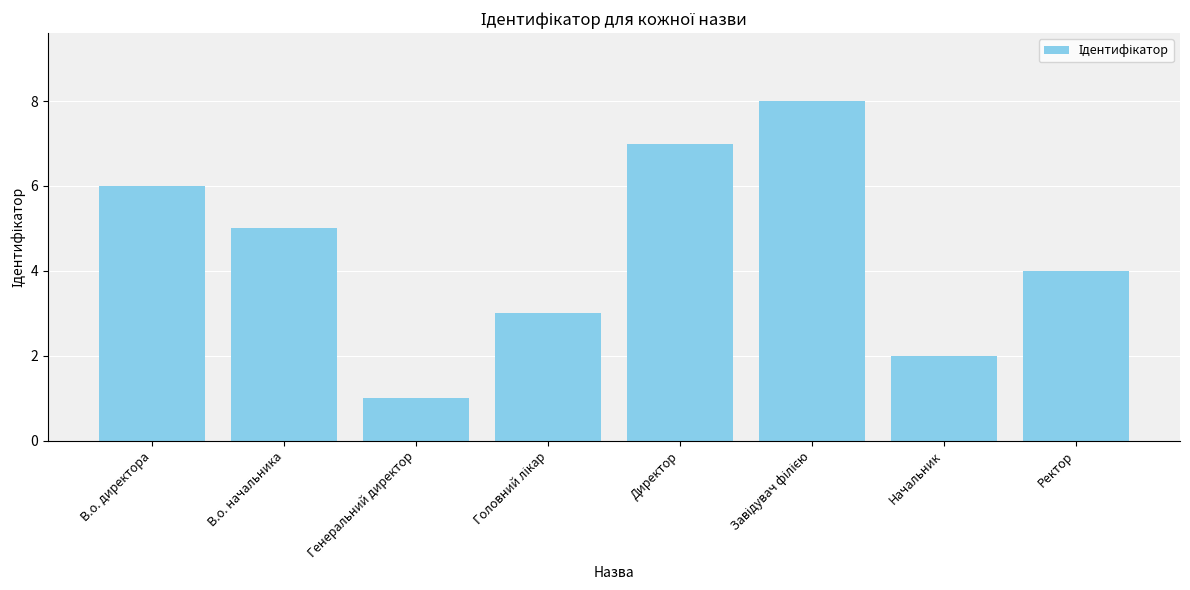

What is the greatest value displayed?

8